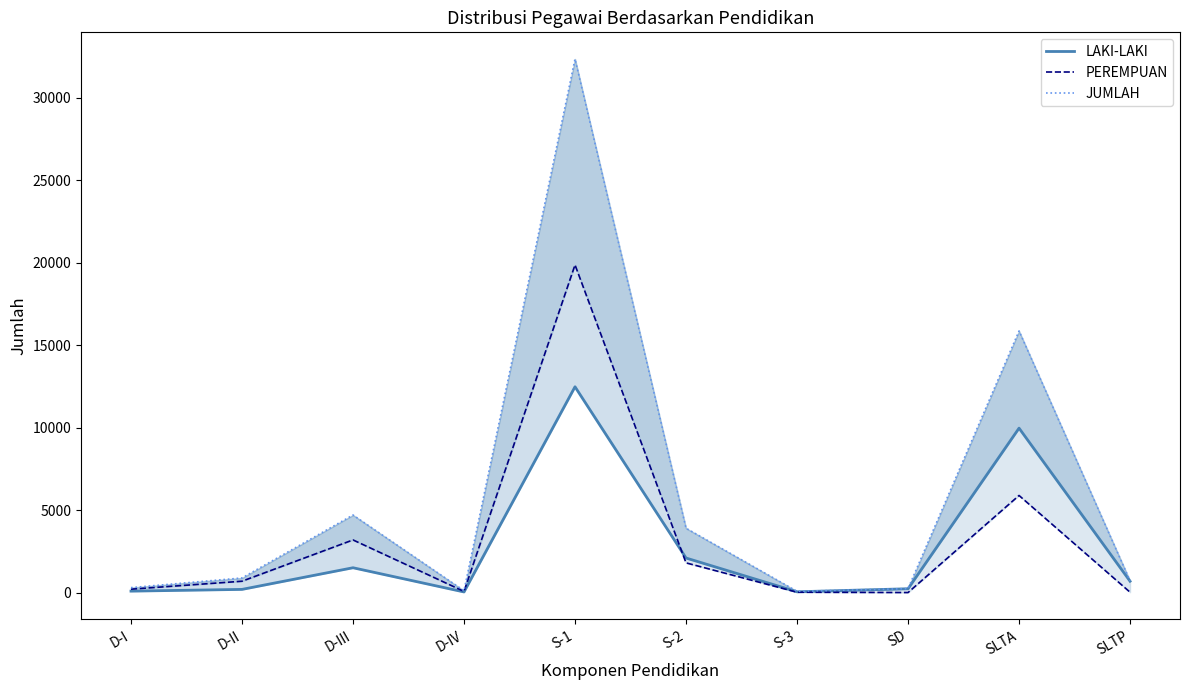

The LAKI-LAKI series shows 2921 at S-2. True or false?

False